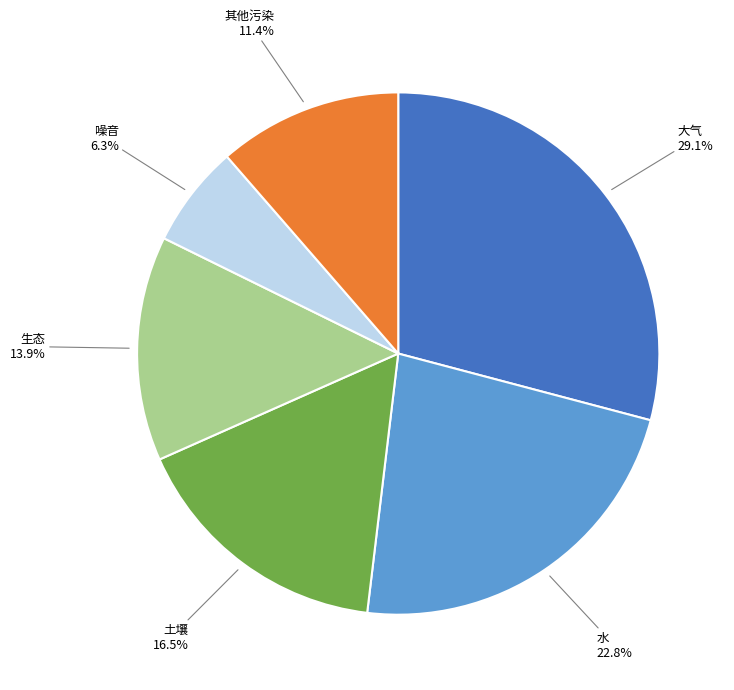

Does any single category account for the majority?

No